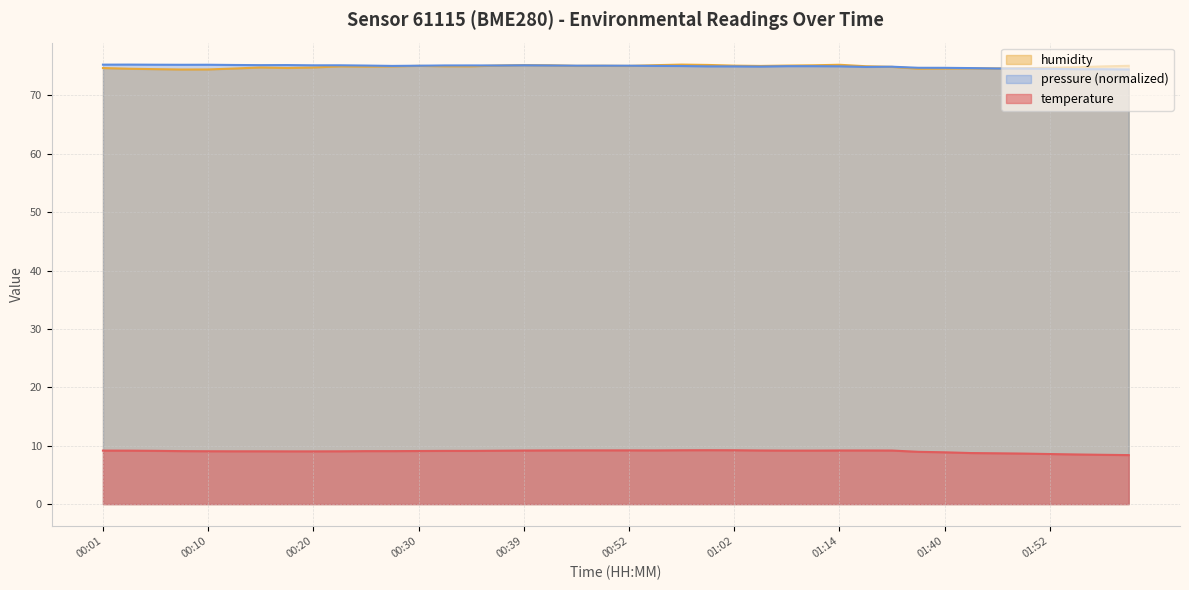

Between 00:32 and 01:37, which is larger?

00:32